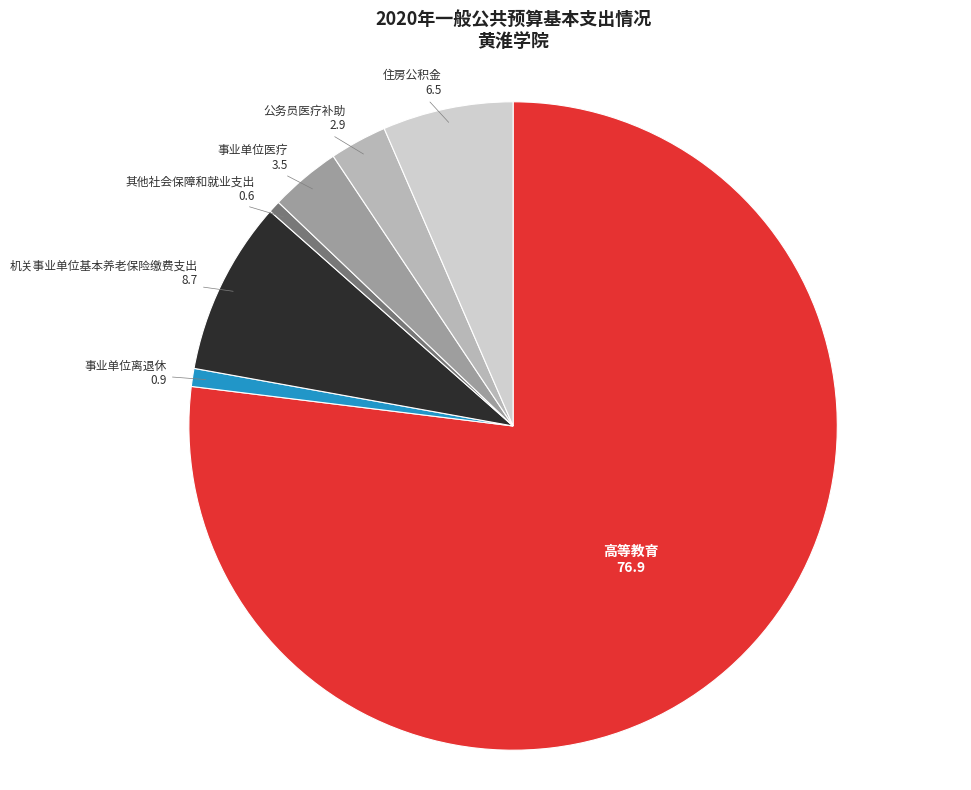

Is there any slice that represents more than half of the pie?

Yes